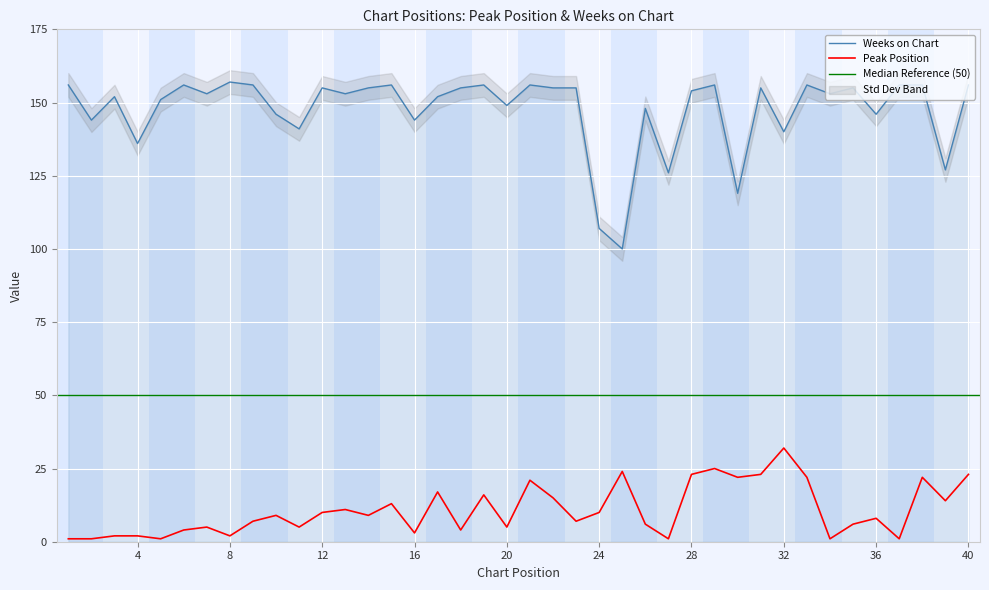

Reading right to left, extract all data points from this chart.

Peak Position: 23	14	22	1	8	6	1	22	32	23	22	25	23	1	6	24	10	7	15	21	5	16	4	17	3	13	9	11	10	5	9	7	2	5	4	1	2	2	1	1
Weeks on Chart: 156	127	156	156	146	155	153	156	140	155	119	156	154	126	148	100	107	155	155	156	149	156	155	152	144	156	155	153	155	141	146	156	157	153	156	151	136	152	144	156